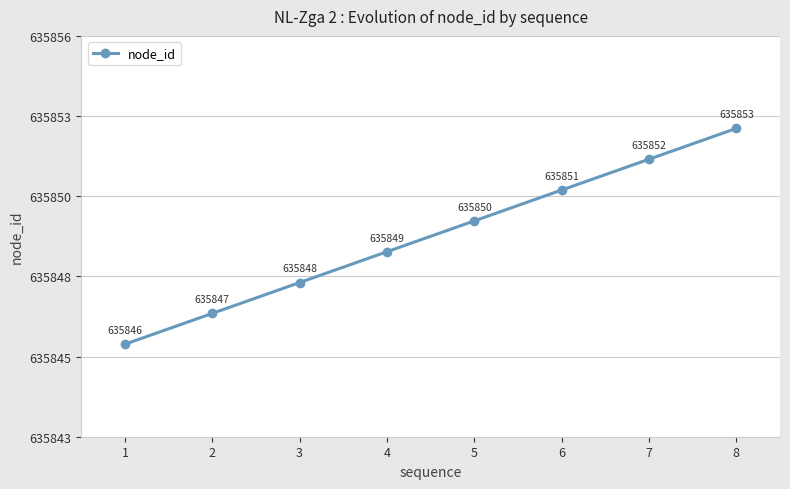

Does the chart have visible grid lines?

Yes